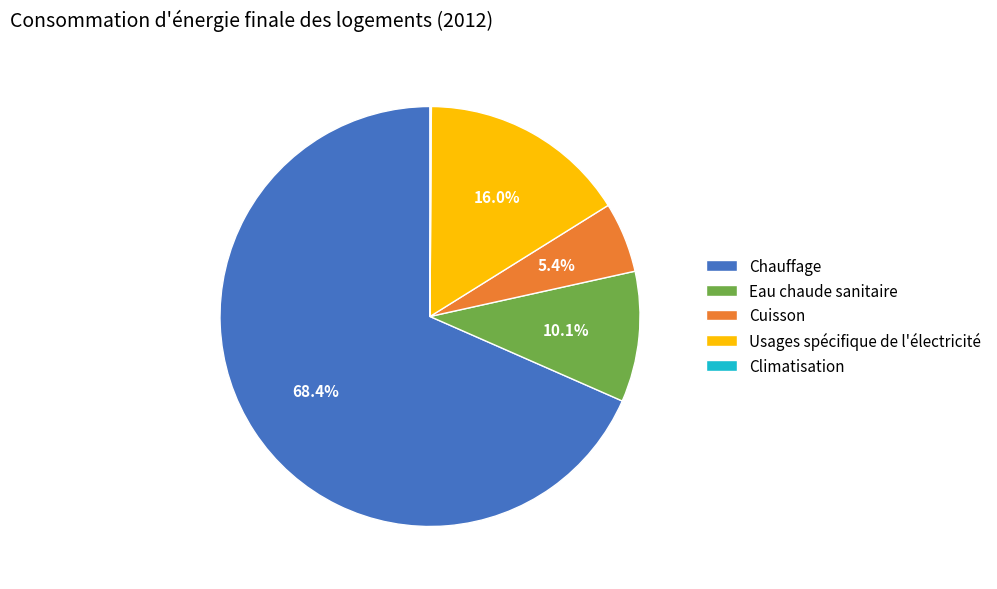

What percentage do Chauffage and Eau chaude sanitaire together represent?

78.5%